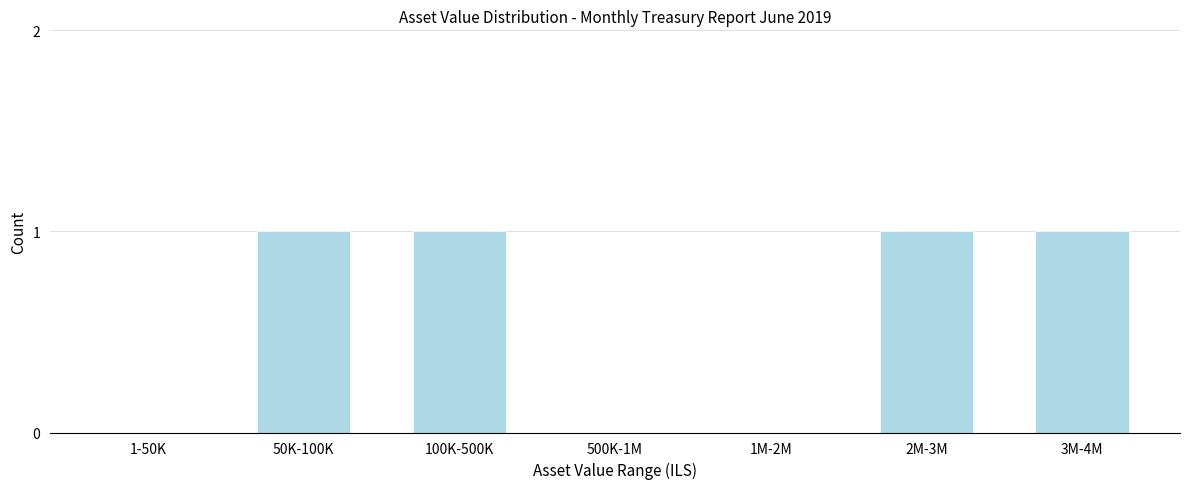

True or false: the data shows 2 at 2M-3M.

False